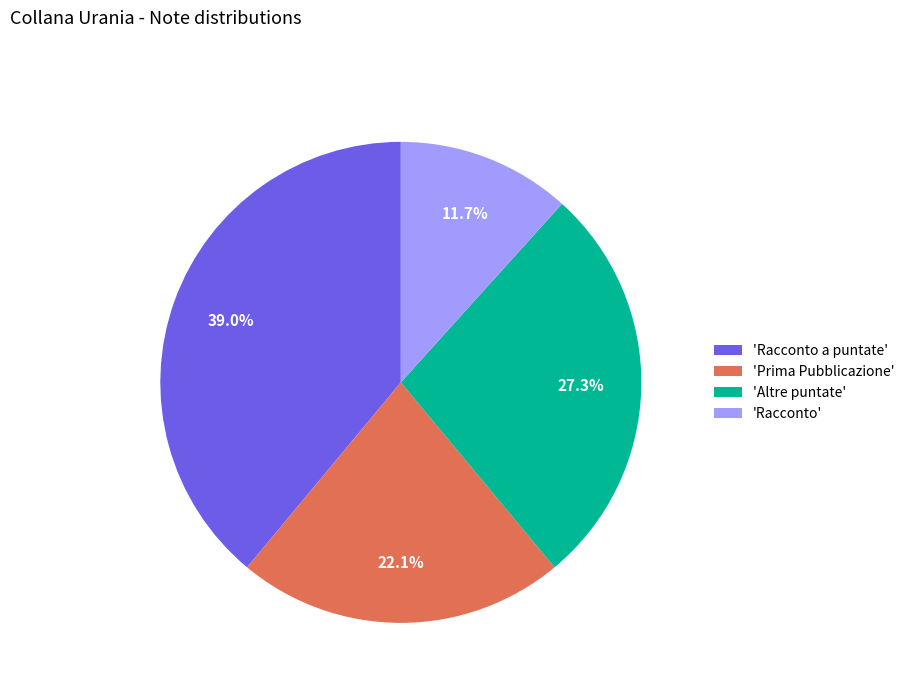

What is the ratio of the value at 'Racconto' to the value at 'Prima Pubblicazione'?

0.5